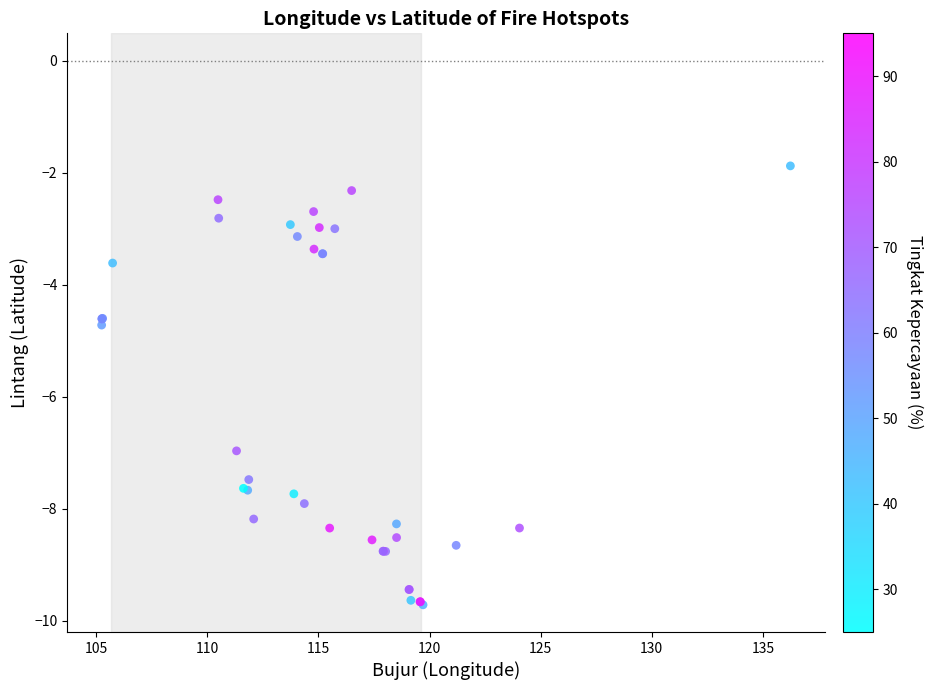

What Y value in the scatter plot is closest to -5?

-4.7